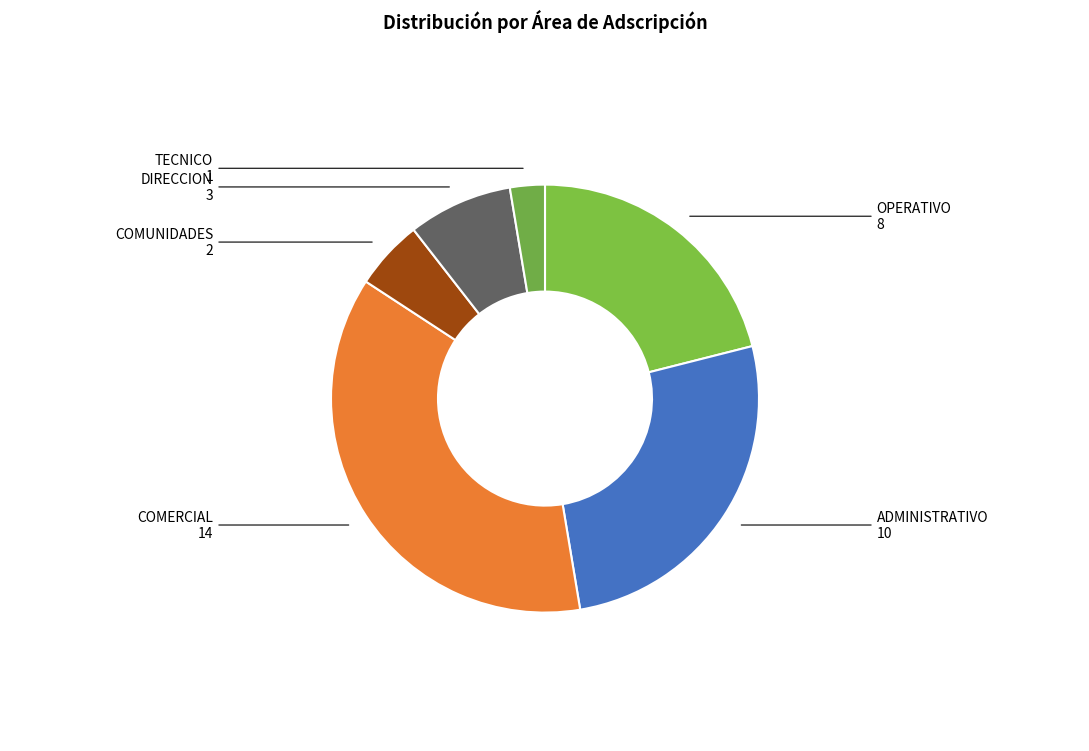

How many segments does this pie chart have?

6